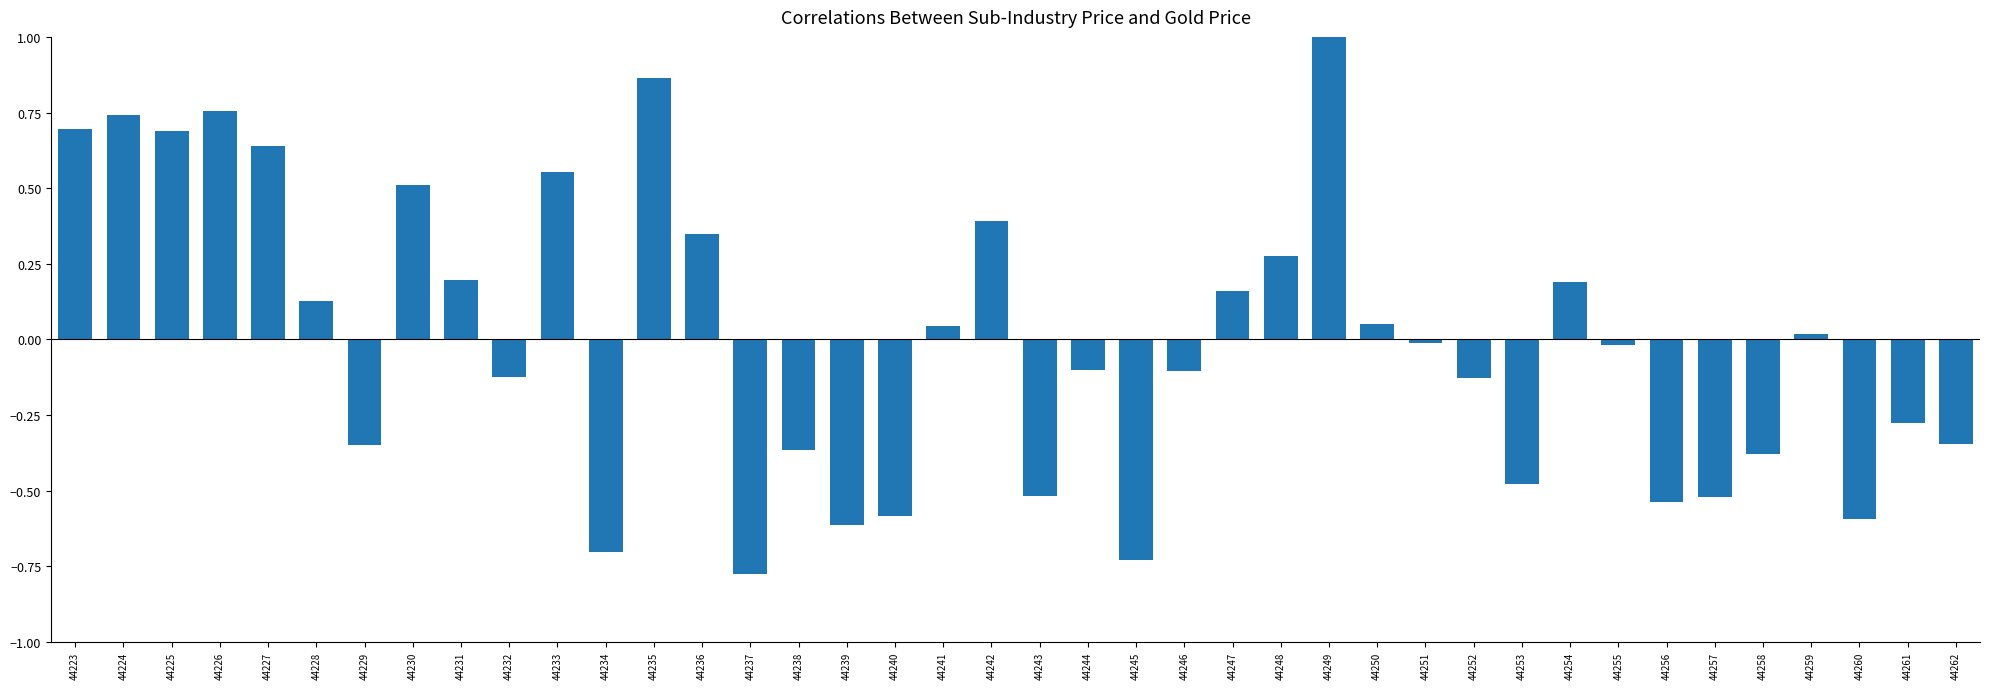

What is the change in value from 44245 to 44253?

+0.3